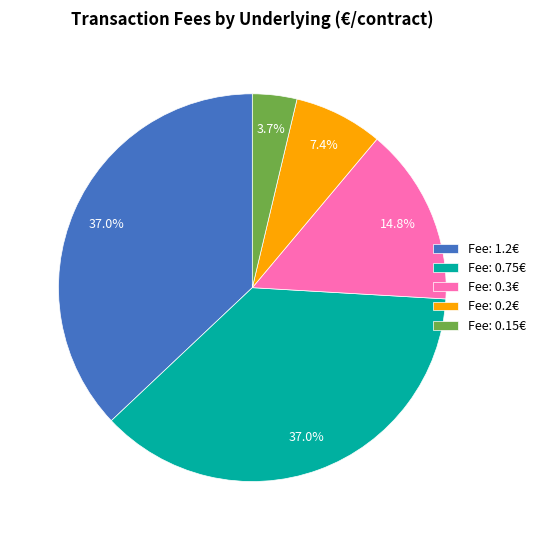

Do Fee: 0.3€ and Fee: 0.75€ together represent more than half of the pie?

Yes